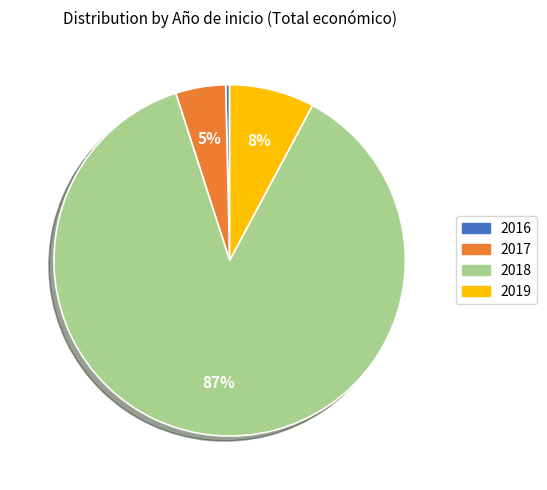

True or false: 2018 accounts for 87% of the total.

True